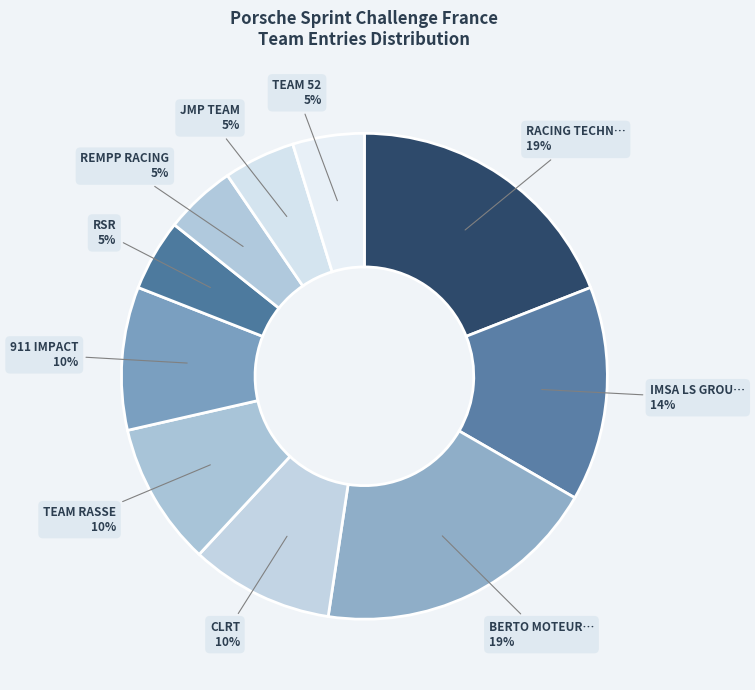

Count the number of slices in the pie.

10